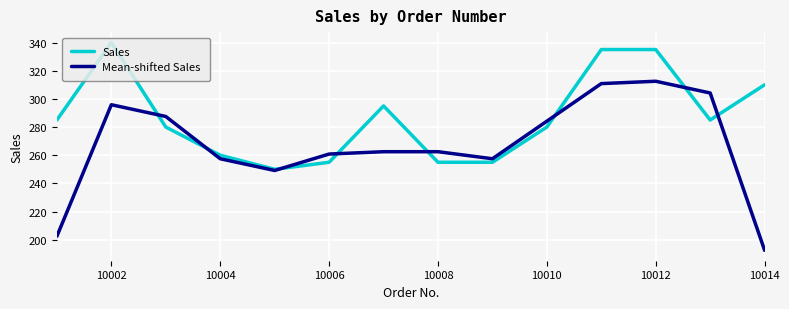

Which series has the widest spread of values?

Mean-shifted Sales